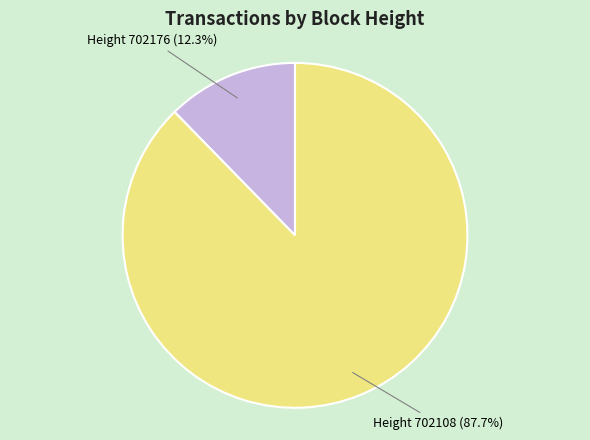

Does any single category account for the majority?

Yes